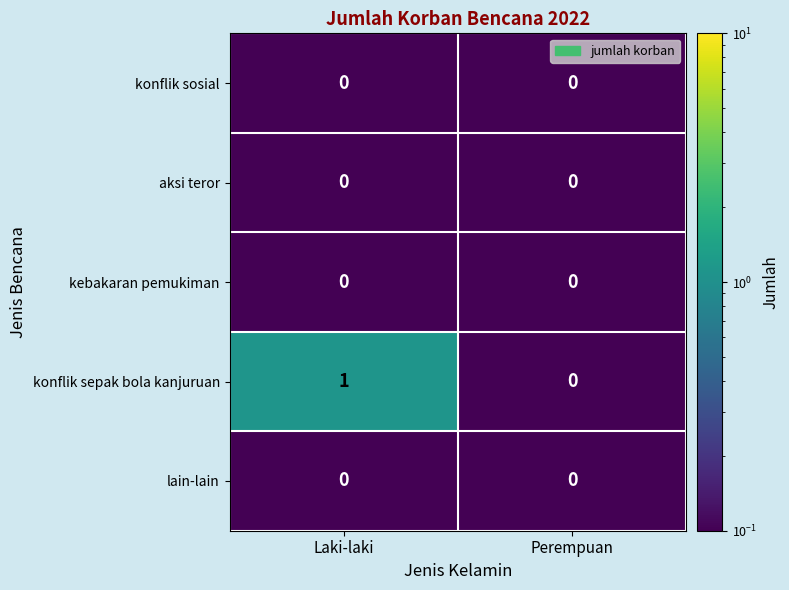

Which series has the largest total across all categories?

konflik sepak bola kanjuruan